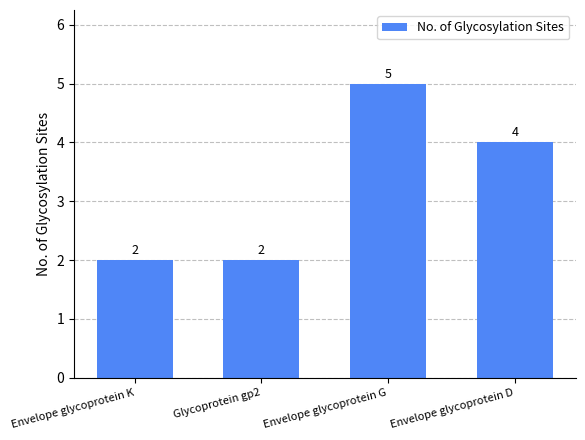

Between Envelope glycoprotein D and Envelope glycoprotein G, which is larger?

Envelope glycoprotein G